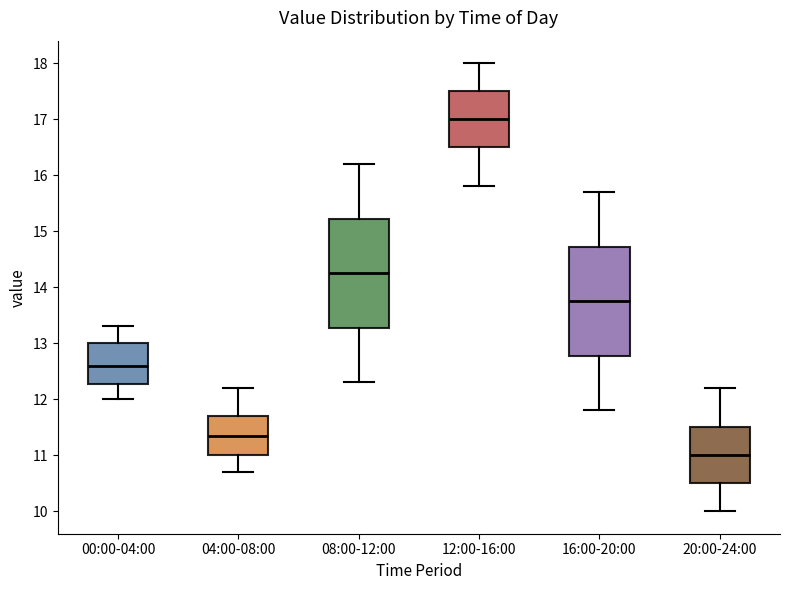

Reading left to right, read every box against the y-axis: the position of its median line, the range the box covers, and the ends of its whiskers. The values are not printed on the chart, so give them approximately, as read against the axis.

00:00-04:00: median 12.6, box 12.3 to 13.0, whiskers 12.0 to 13.3
04:00-08:00: median 11.4, box 11.0 to 11.7, whiskers 10.7 to 12.2
08:00-12:00: median 14.3, box 13.3 to 15.2, whiskers 12.3 to 16.2
12:00-16:00: median 17.0, box 16.5 to 17.5, whiskers 15.8 to 18.0
16:00-20:00: median 13.8, box 12.8 to 14.7, whiskers 11.8 to 15.7
20:00-24:00: median 11.0, box 10.5 to 11.5, whiskers 10.0 to 12.2